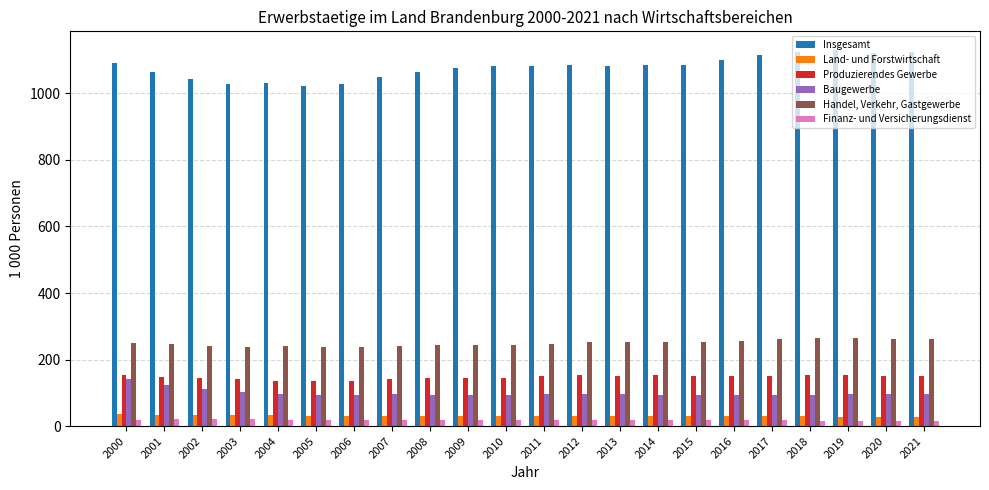

How many groups of bars are there?

22